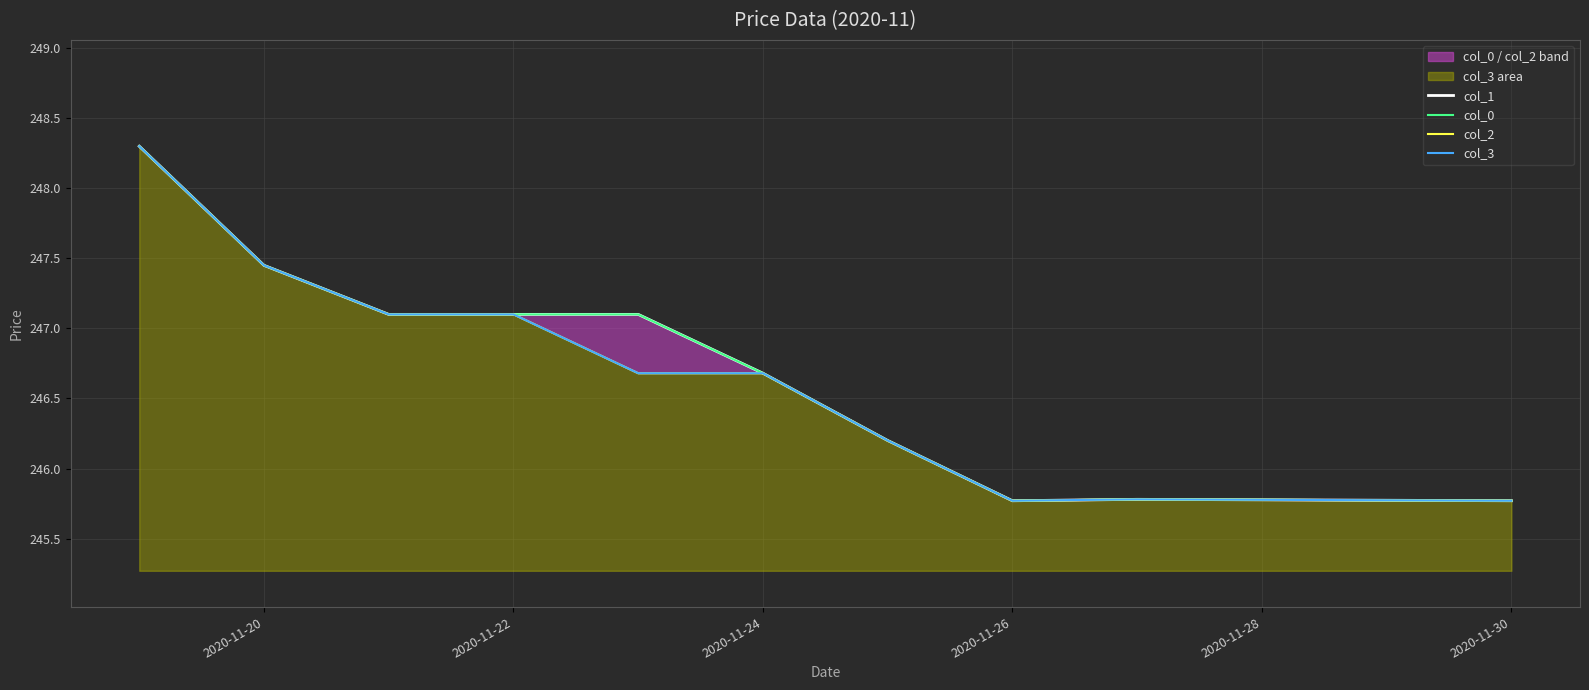

True or false: col_1 has more than 2 points higher than both neighbors.

False